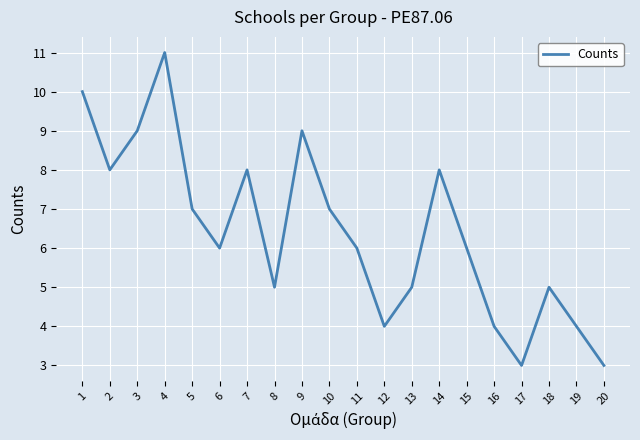

Is this an area chart (filled region under the line)?

No